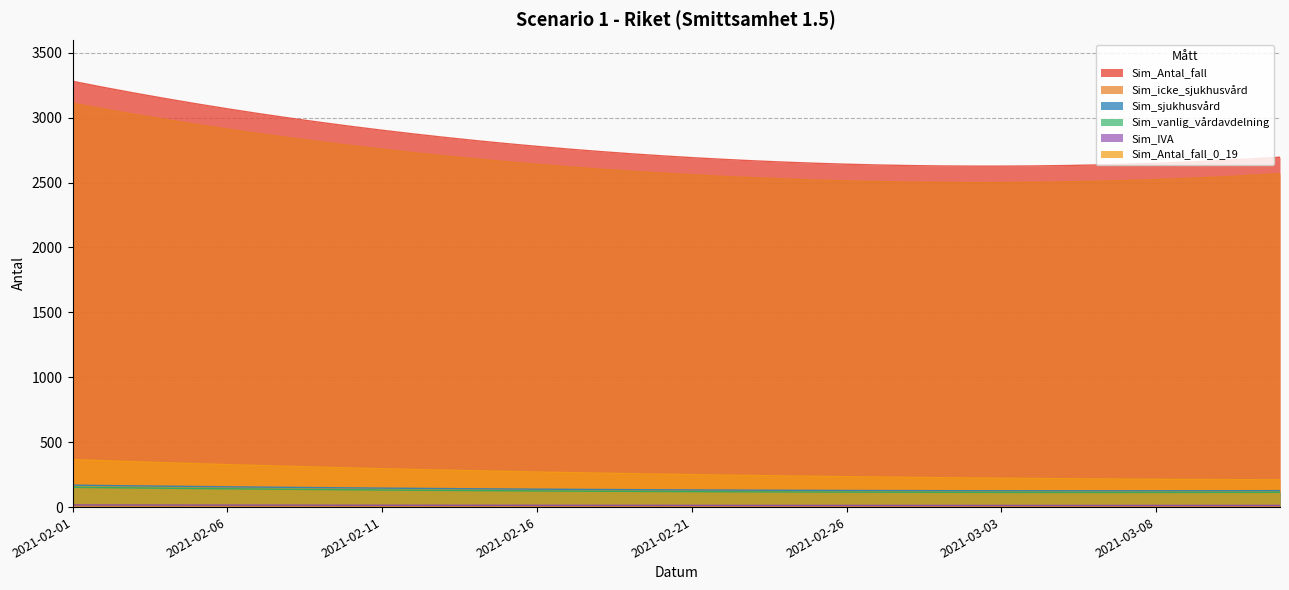

Reading left to right, extract all data points from this chart.

Sim_Antal_fall: 3279.6	2996.5	2800.1	2678.7	2627.7	2648.5	2694.9
Sim_icke_sjukhusvård: 3110.6	2844.6	2660.6	2547.5	2501.1	2522.8	2568.0
Sim_sjukhusvård: 169.0	152.0	139.5	131.2	126.6	125.7	126.8
Sim_vanlig_vårdavdelning: 152.5	137.1	125.8	118.2	114.0	113.0	114.0
Sim_IVA: 16.4	14.9	13.8	13.0	12.7	12.6	12.8
Sim_Antal_fall_0_19: 365.9	313.9	275.0	246.6	226.8	214.3	210.0